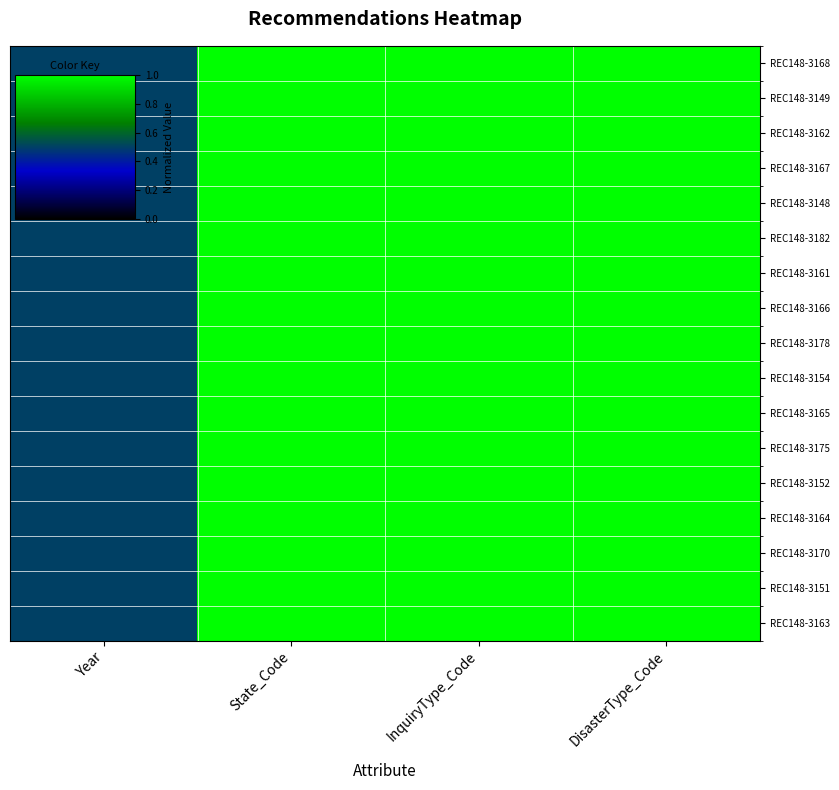

How many series are shown in this chart?

17